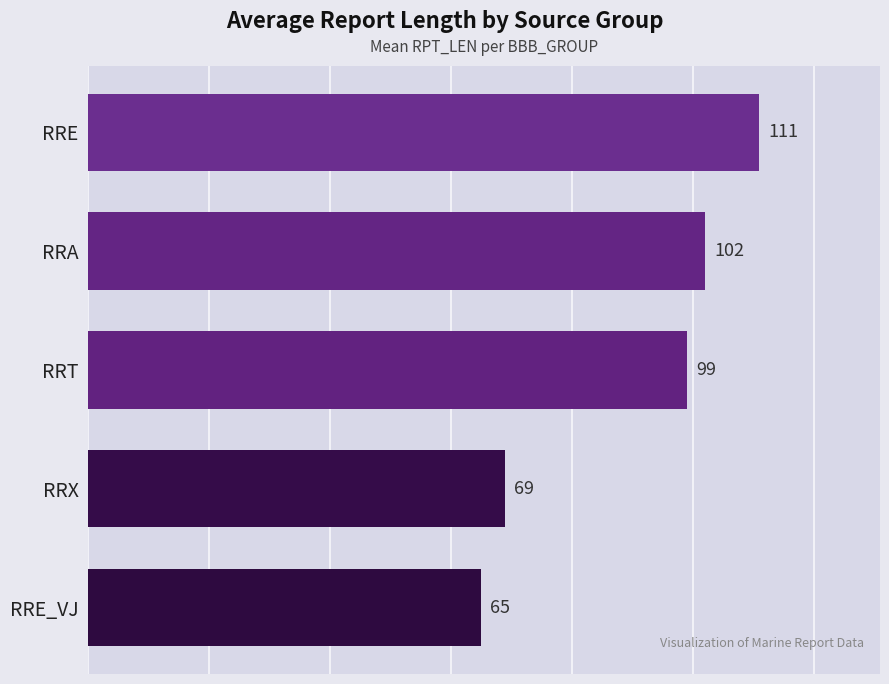

How many data points are less than 99?

2